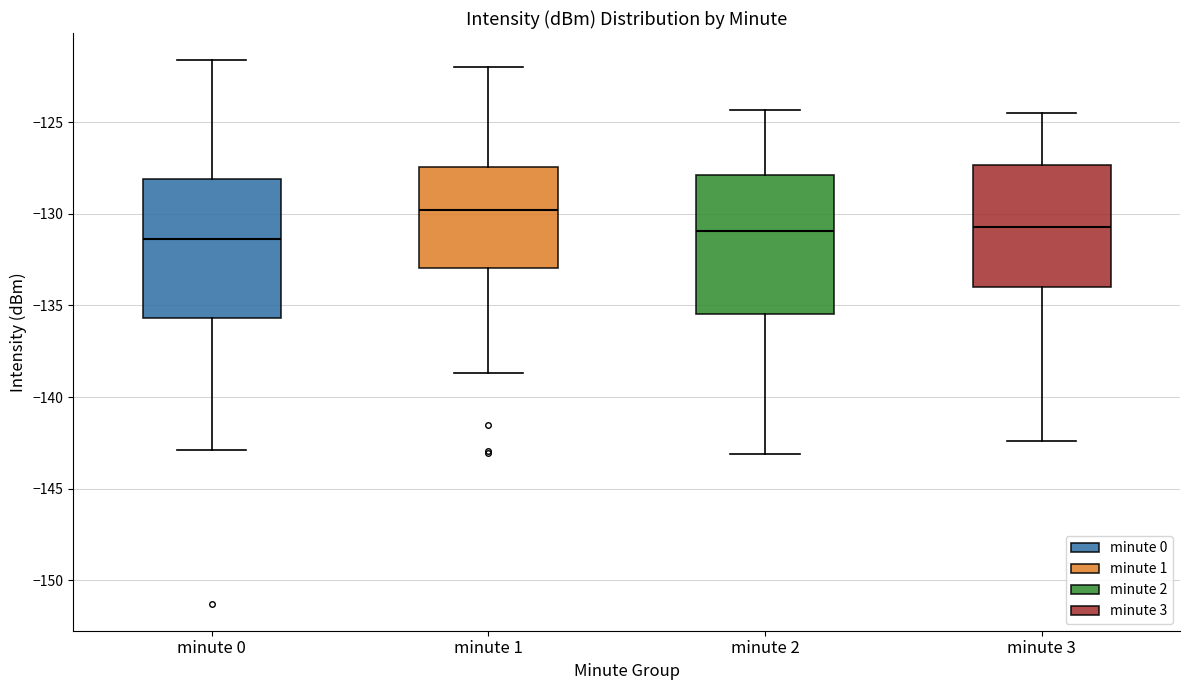

Reading left to right, transcribe this box plot: for each box, give where its median line is, the range the box spans, and where its two whiskers end, as read against the y-axis. The values are not printed on the chart, so give them approximately, as read against the axis.

minute 0: median -131.5, box -135.5 to -128.0, whiskers -143.0 to -121.5
minute 1: median -130.0, box -133.0 to -127.5, whiskers -138.5 to -122.0
minute 2: median -131.0, box -135.5 to -128.0, whiskers -143.0 to -124.5
minute 3: median -130.5, box -134.0 to -127.5, whiskers -142.5 to -124.5